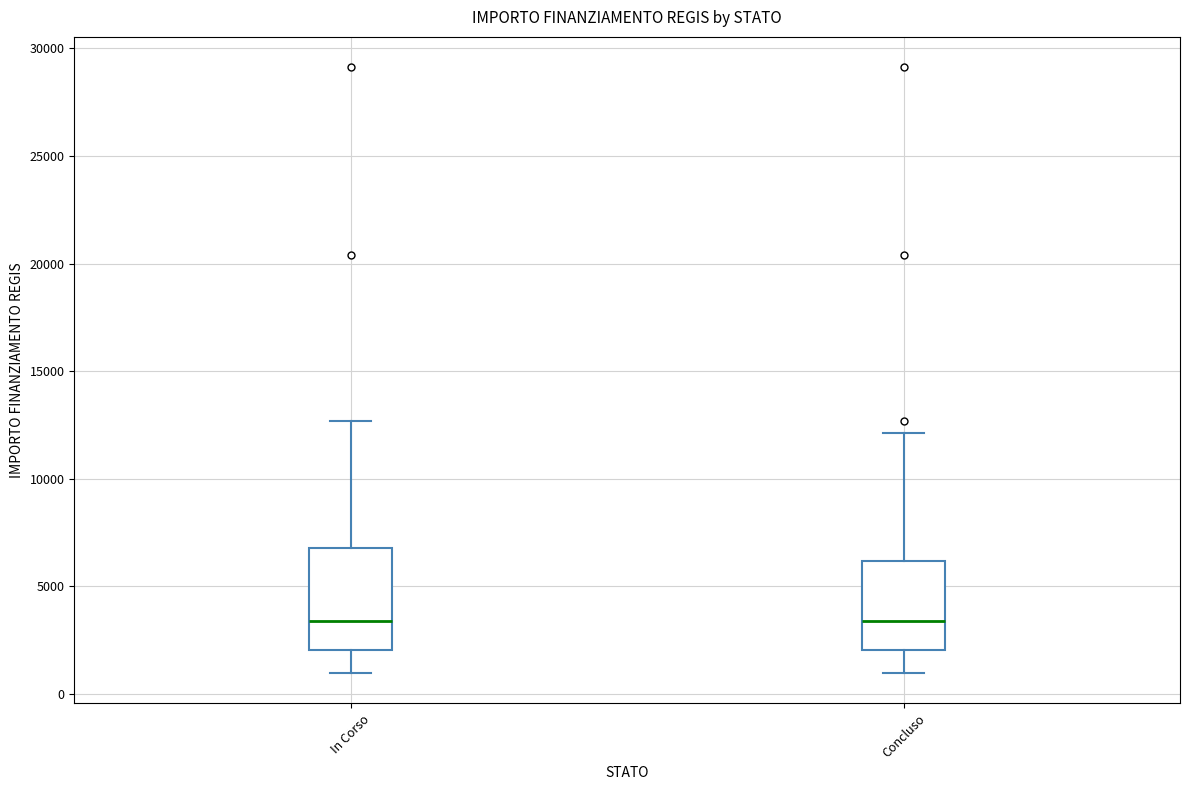

Where is the upper edge of the box for Concluso on the y-axis? The values are not printed on the chart, so give them approximately, as read against the axis.

6000